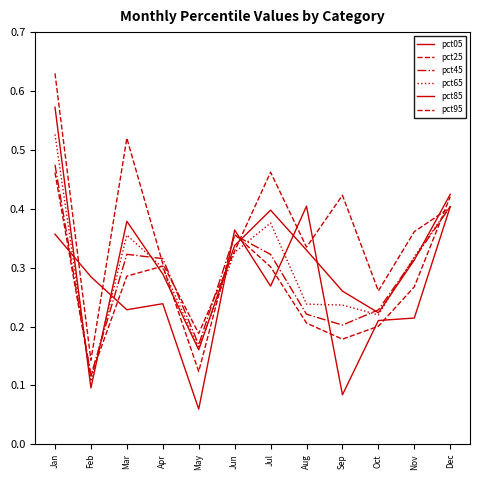

Which series ends up on top after the final intersection of pct05 and pct45?

pct05